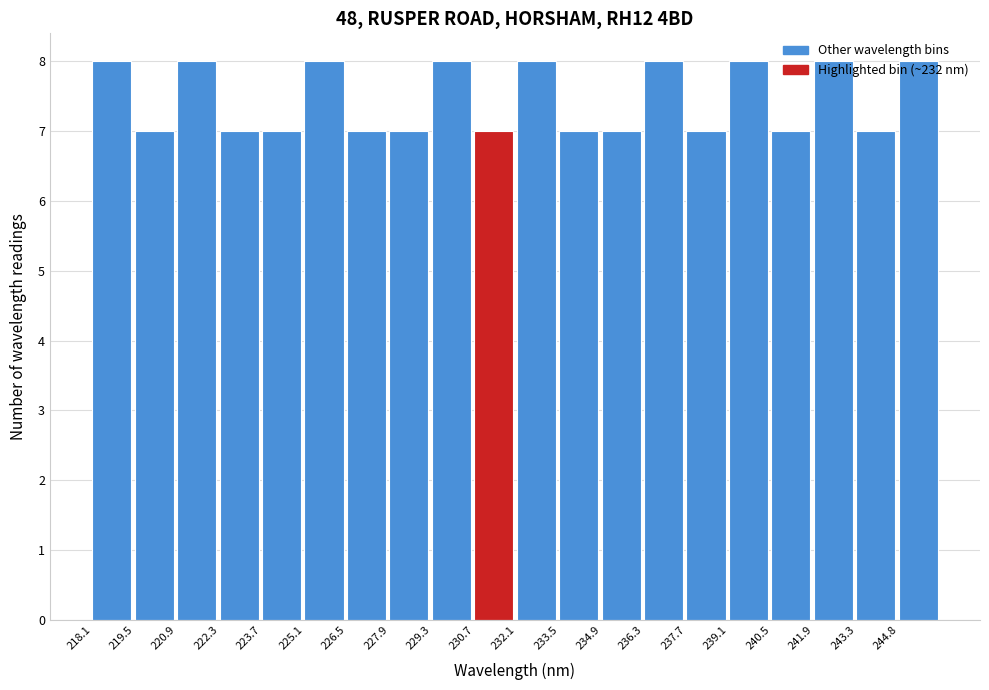

Reading left to right, list every bar in this chart as the range it spans on the x-axis followed by its height. Neither the bar edges nor the heights are printed on the chart, so give them approximately, as read against the axes.

218.0 to 219.4: 8
219.4 to 220.8: 7
220.8 to 222.2: 8
222.2 to 223.6: 7
223.6 to 225.0: 7
225.0 to 226.4: 8
226.4 to 227.8: 7
227.8 to 229.2: 7
229.2 to 230.8: 8
230.8 to 232.2: 7
232.2 to 233.6: 8
233.6 to 235.0: 7
235.0 to 236.4: 7
236.4 to 237.8: 8
237.8 to 239.2: 7
239.2 to 240.6: 8
240.6 to 242.0: 7
242.0 to 243.4: 8
243.4 to 244.8: 7
244.8 to 246.2: 8